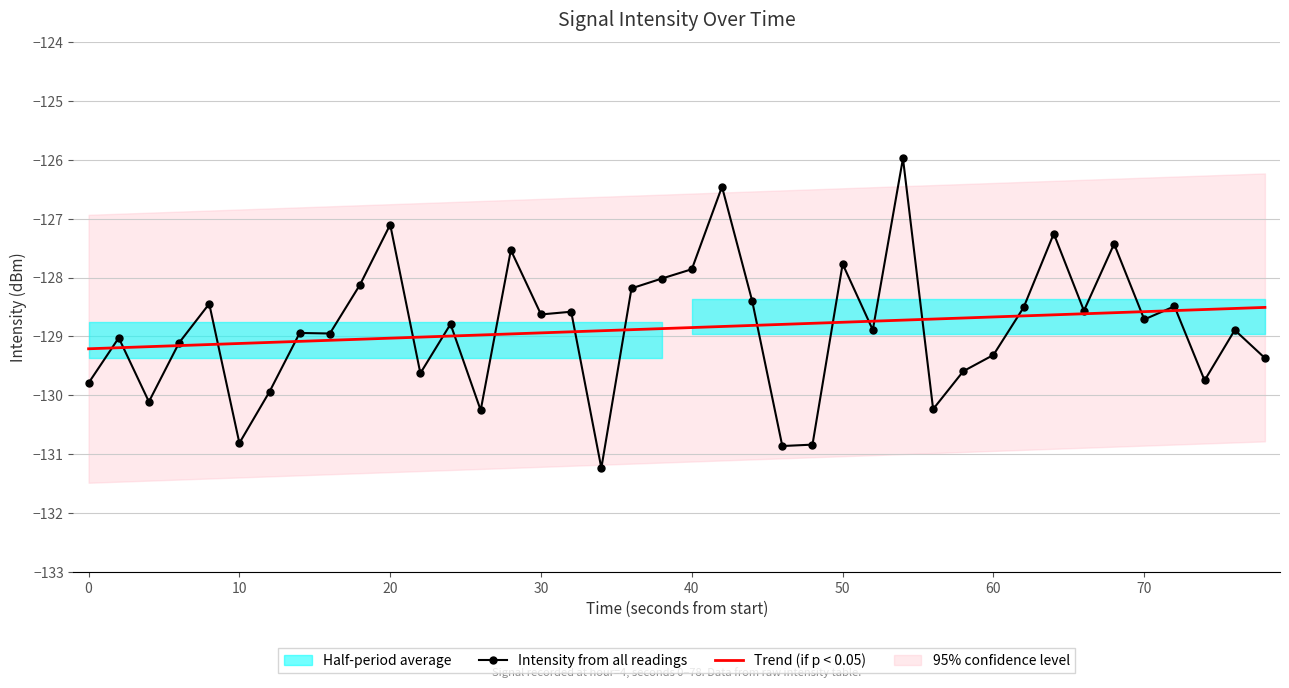

What is the maximum value for Trend (if p < 0.05)?

-128.5